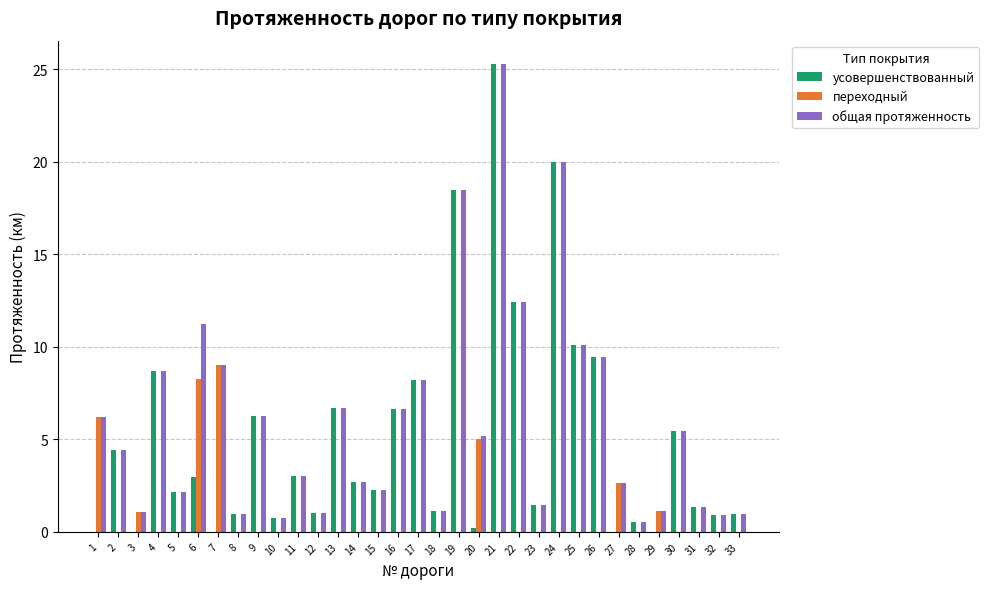

True or false: переходный has a value of 0.0 at 28.

True